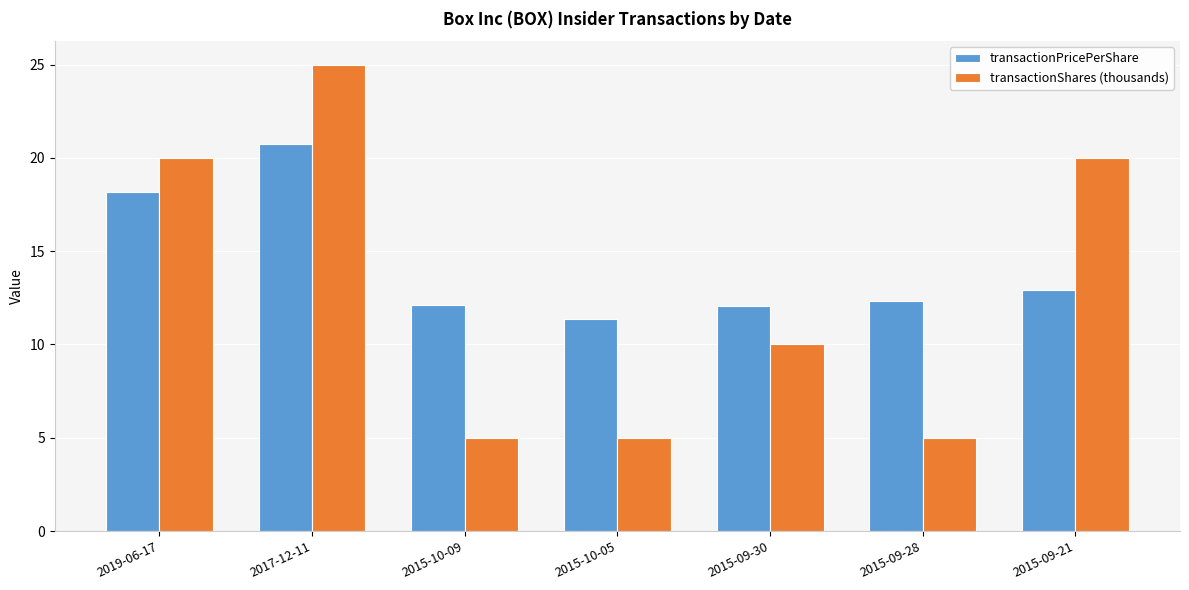

How many distinct data groups are displayed?

2